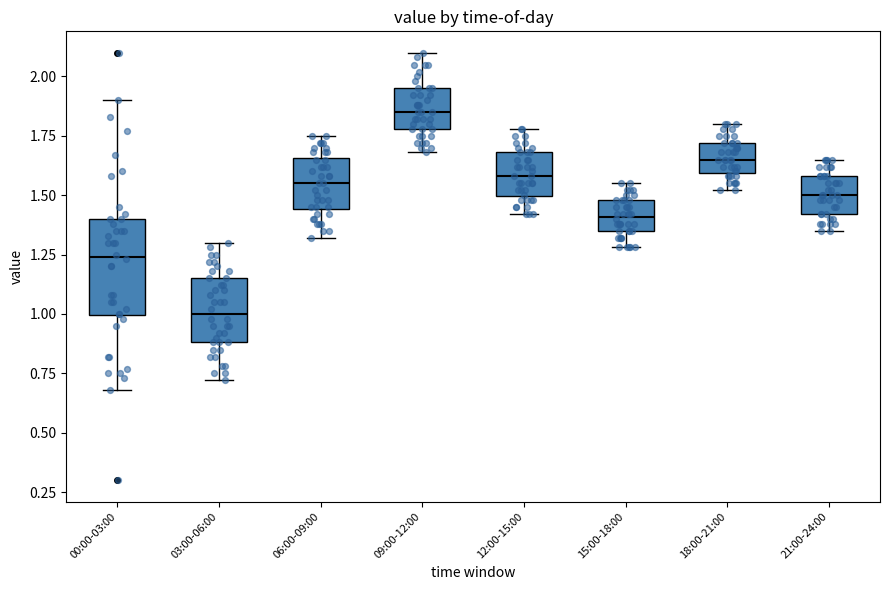

Reading left to right, transcribe this box plot: for each box, give where its median line is, the range the box spans, and where its two whiskers end, as read against the y-axis. The values are not printed on the chart, so give them approximately, as read against the axis.

00:00-03:00: median 1.25, box 1.00 to 1.40, whiskers 0.70 to 1.90
03:00-06:00: median 1.00, box 0.90 to 1.15, whiskers 0.70 to 1.30
06:00-09:00: median 1.55, box 1.45 to 1.65, whiskers 1.30 to 1.75
09:00-12:00: median 1.85, box 1.80 to 1.95, whiskers 1.70 to 2.10
12:00-15:00: median 1.60, box 1.50 to 1.70, whiskers 1.40 to 1.80
15:00-18:00: median 1.40, box 1.35 to 1.50, whiskers 1.30 to 1.55
18:00-21:00: median 1.65, box 1.60 to 1.70, whiskers 1.50 to 1.80
21:00-24:00: median 1.50, box 1.40 to 1.60, whiskers 1.35 to 1.65